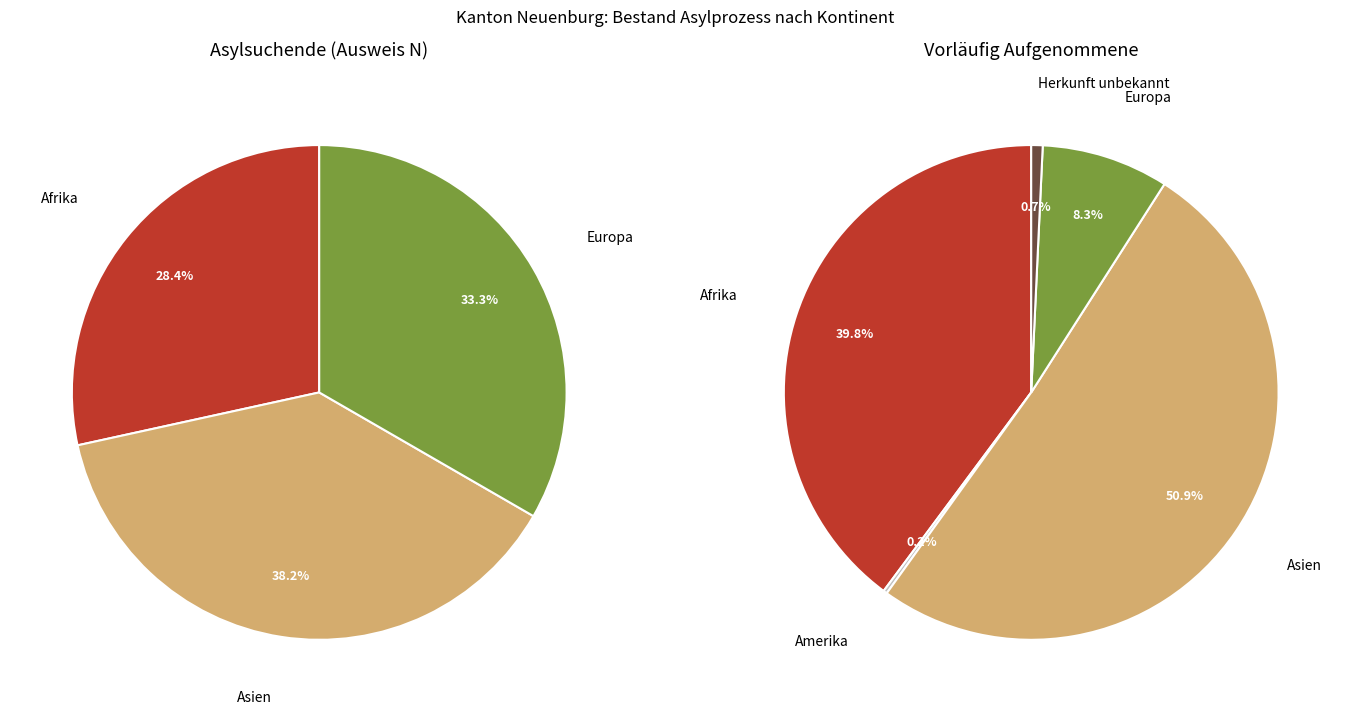

Which has a higher value, Amerika or Ozeanien?

Amerika